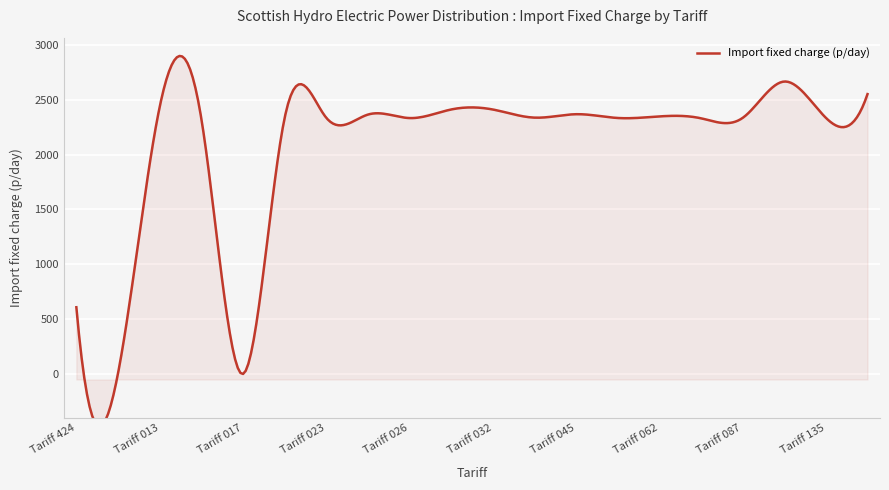

Rank the categories by value from lowest to highest.

Tariff 017, Tariff 451, Tariff 424, Tariff 020, Tariff 068, Tariff 015, Tariff 026, Tariff 061, Tariff 087, Tariff 135, Tariff 023, Tariff 037, Tariff 062, Tariff 024, Tariff 045, Tariff 031, Tariff 032, Tariff 013, Tariff 141, Tariff 132